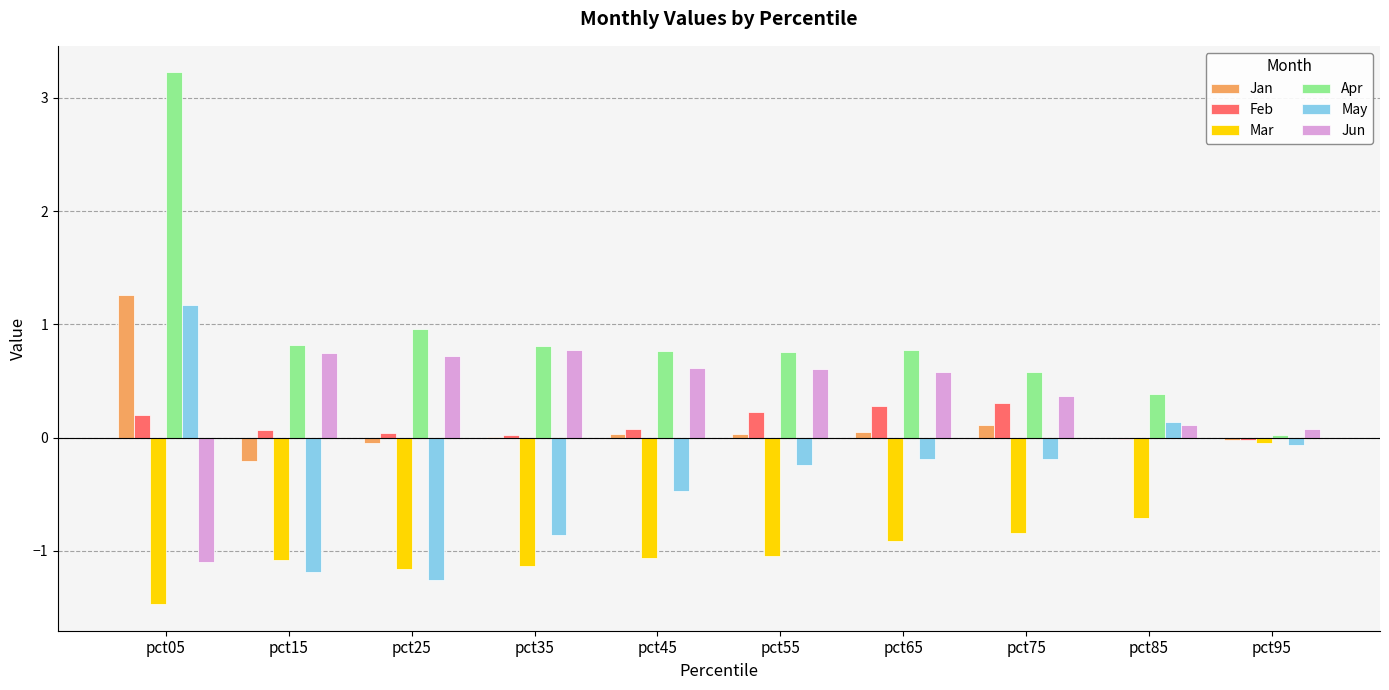

How many data points does each series have?

10